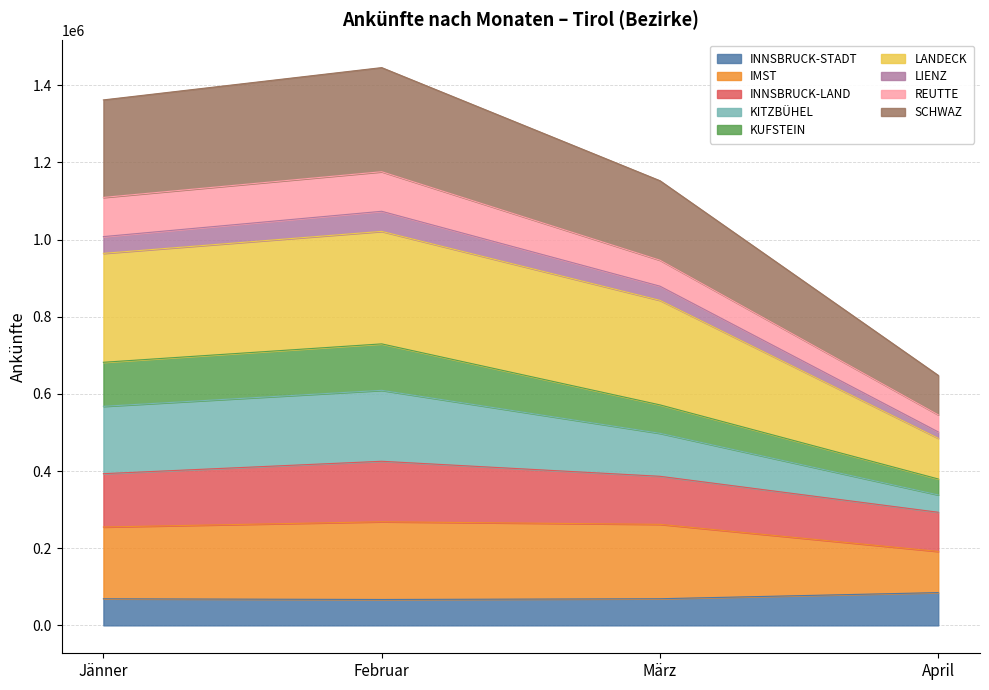

What are all the series names shown in the legend?

INNSBRUCK-STADT, IMST, INNSBRUCK-LAND, KITZBÜHEL, KUFSTEIN, LANDECK, LIENZ, REUTTE, SCHWAZ